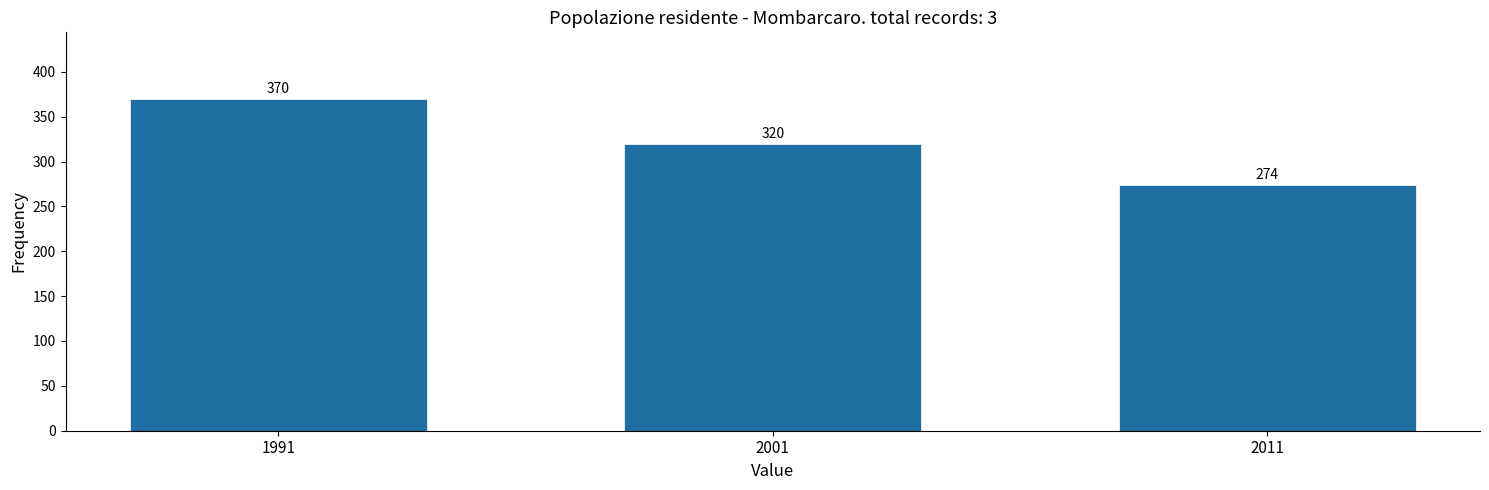

Reading right to left, extract all data points from this chart.

274	320	370